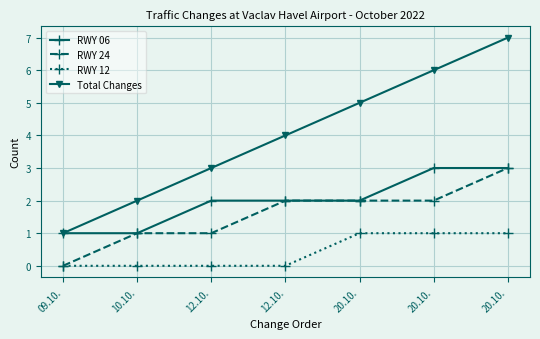

Count the RWY 24 values in the range 1 to 2.

5